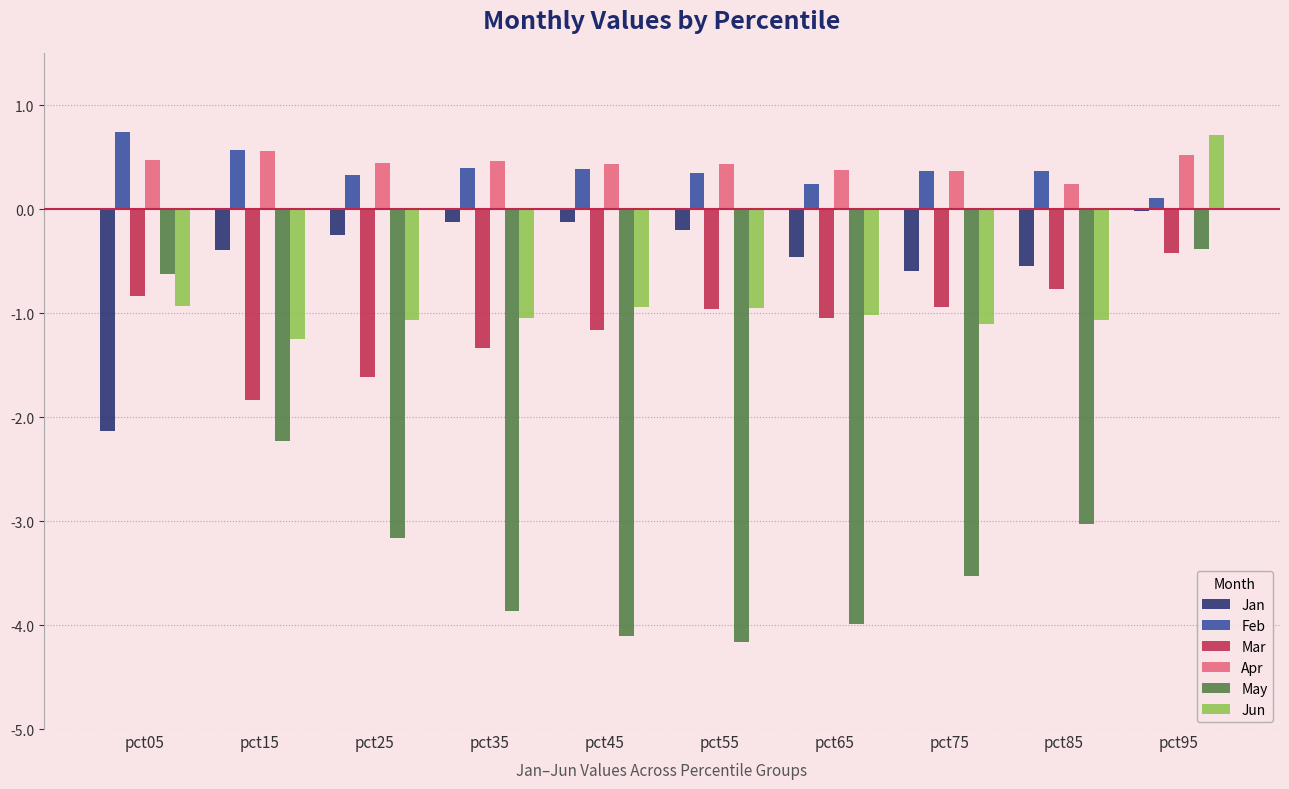

What is the maximum value shown in the chart?

0.7